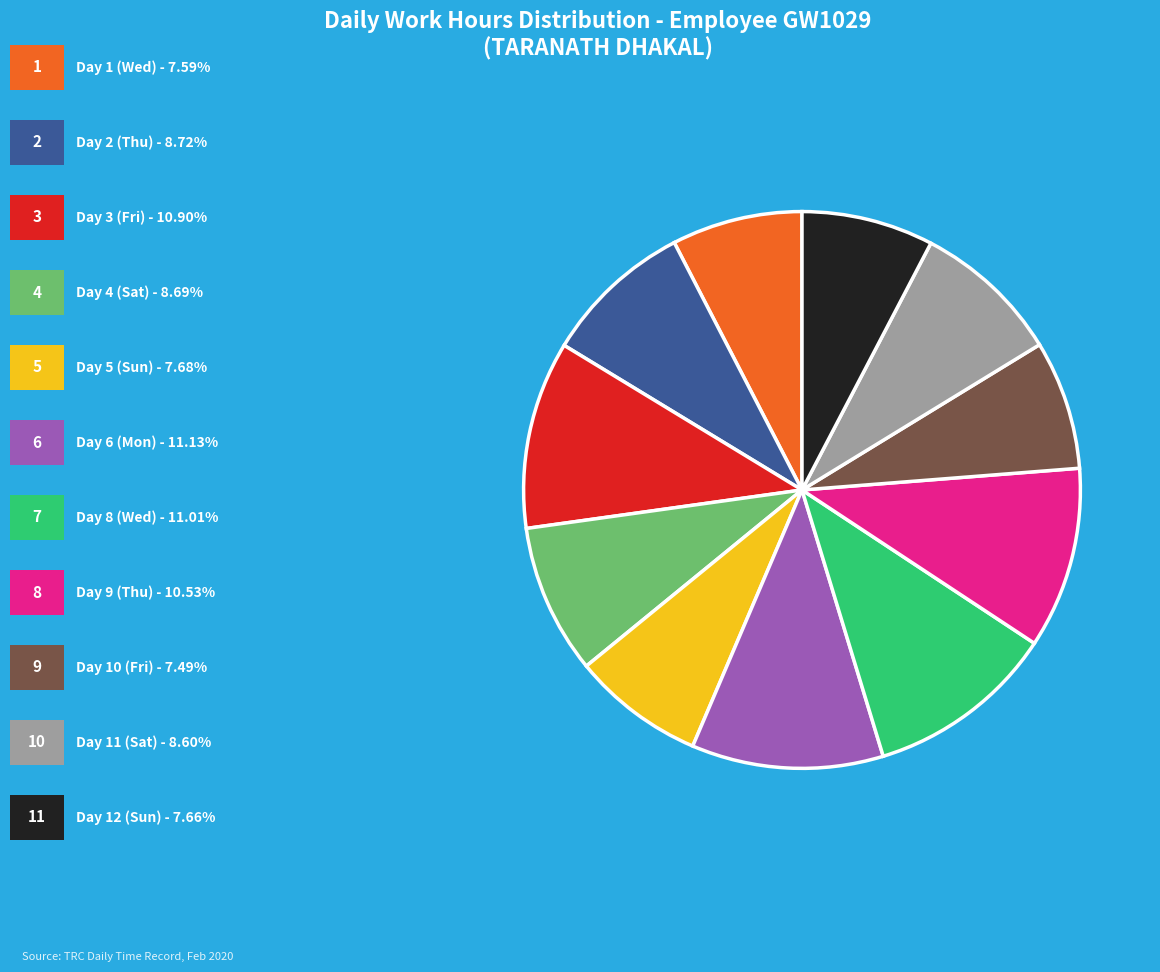

Is there any slice that represents more than half of the pie?

No